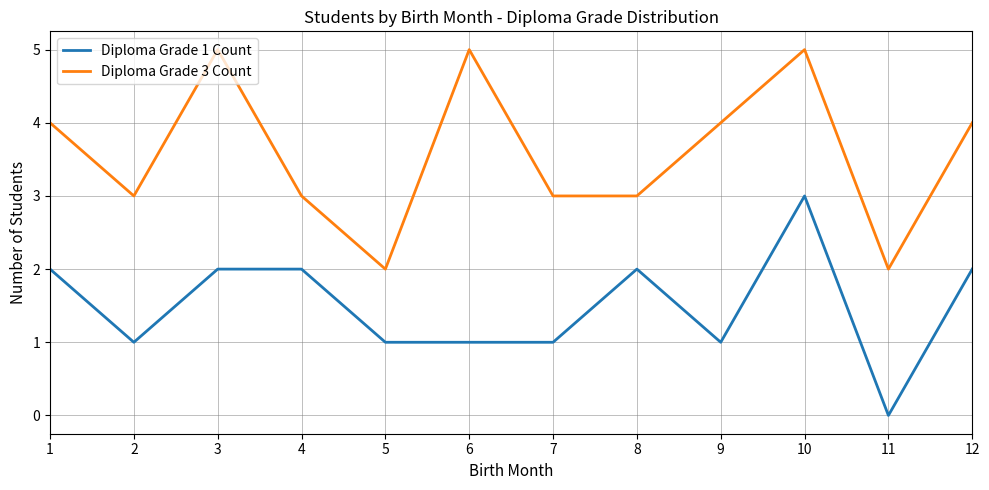

At which category does Diploma Grade 3 Count reach its first local peak?

3